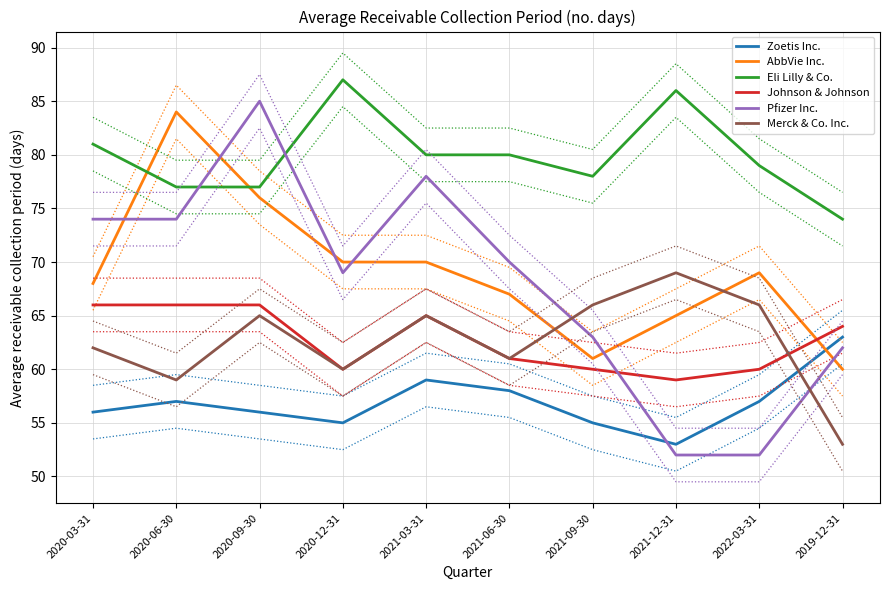

Which series changed the most between 2021-12-31 and 2019-12-31?

Merck & Co. Inc.